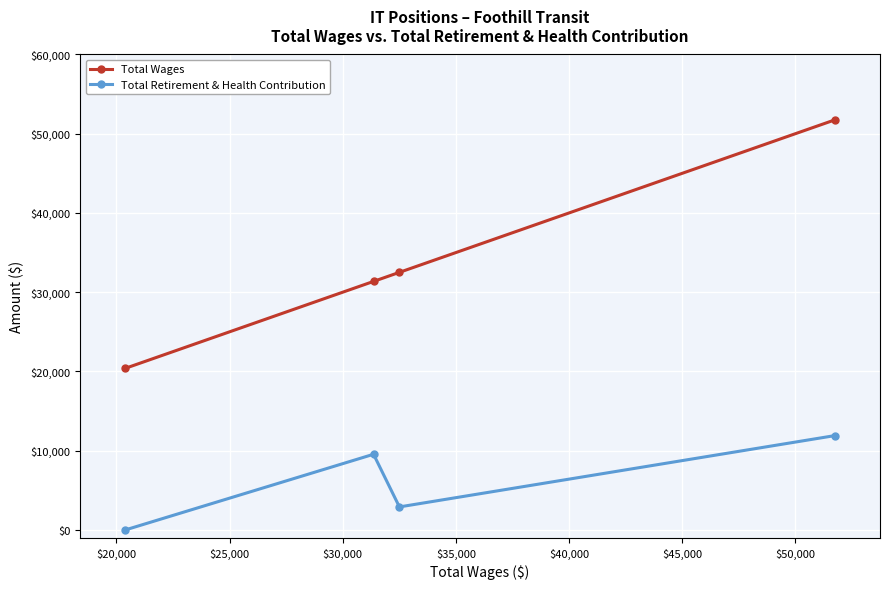

What is the average value of the Total Retirement & Health Contribution series?

6088